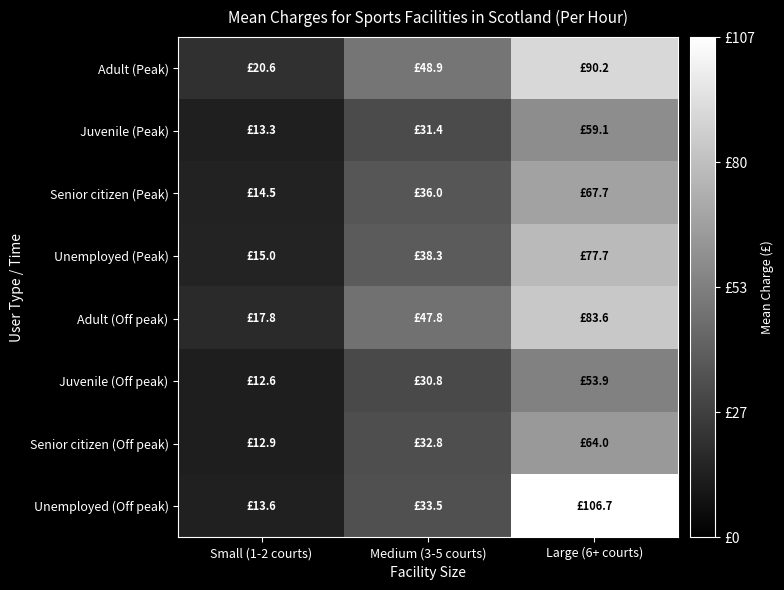

What is the spread (max minus min) of values at Large (6+ courts)?

52.8